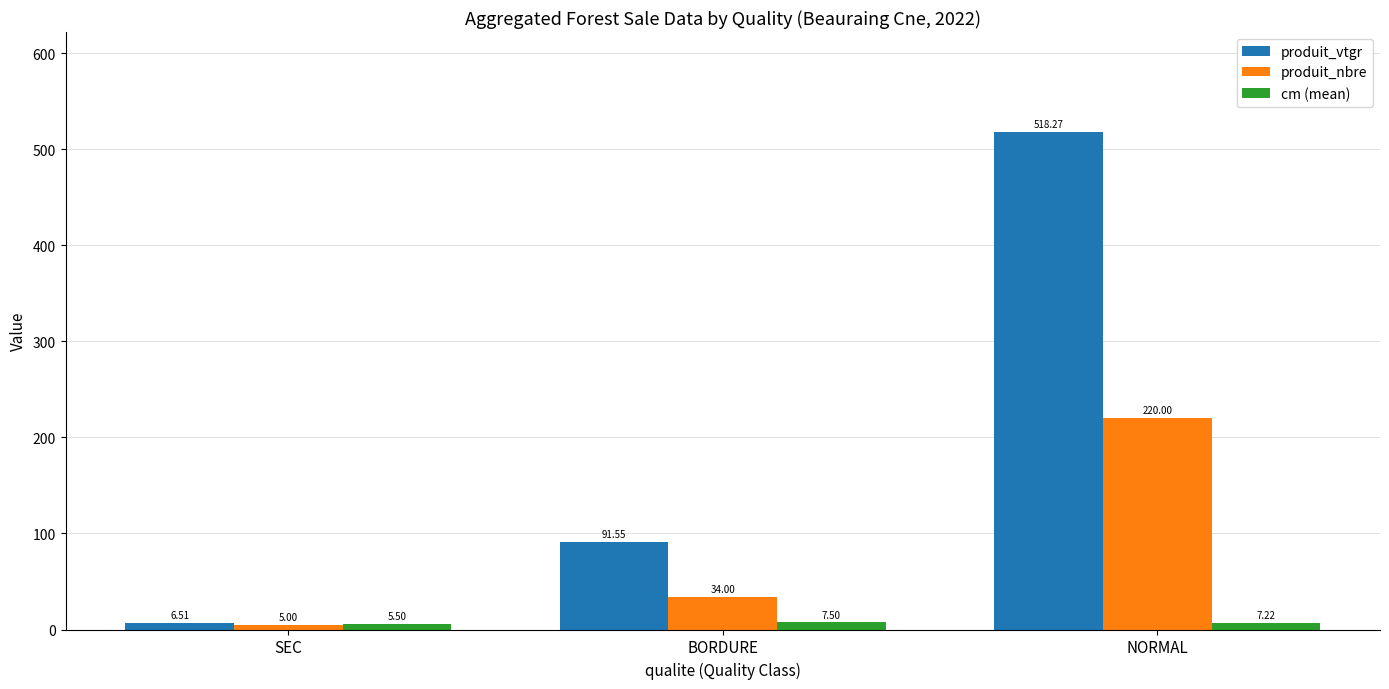

What is the minimum value for produit_nbre?

5.0